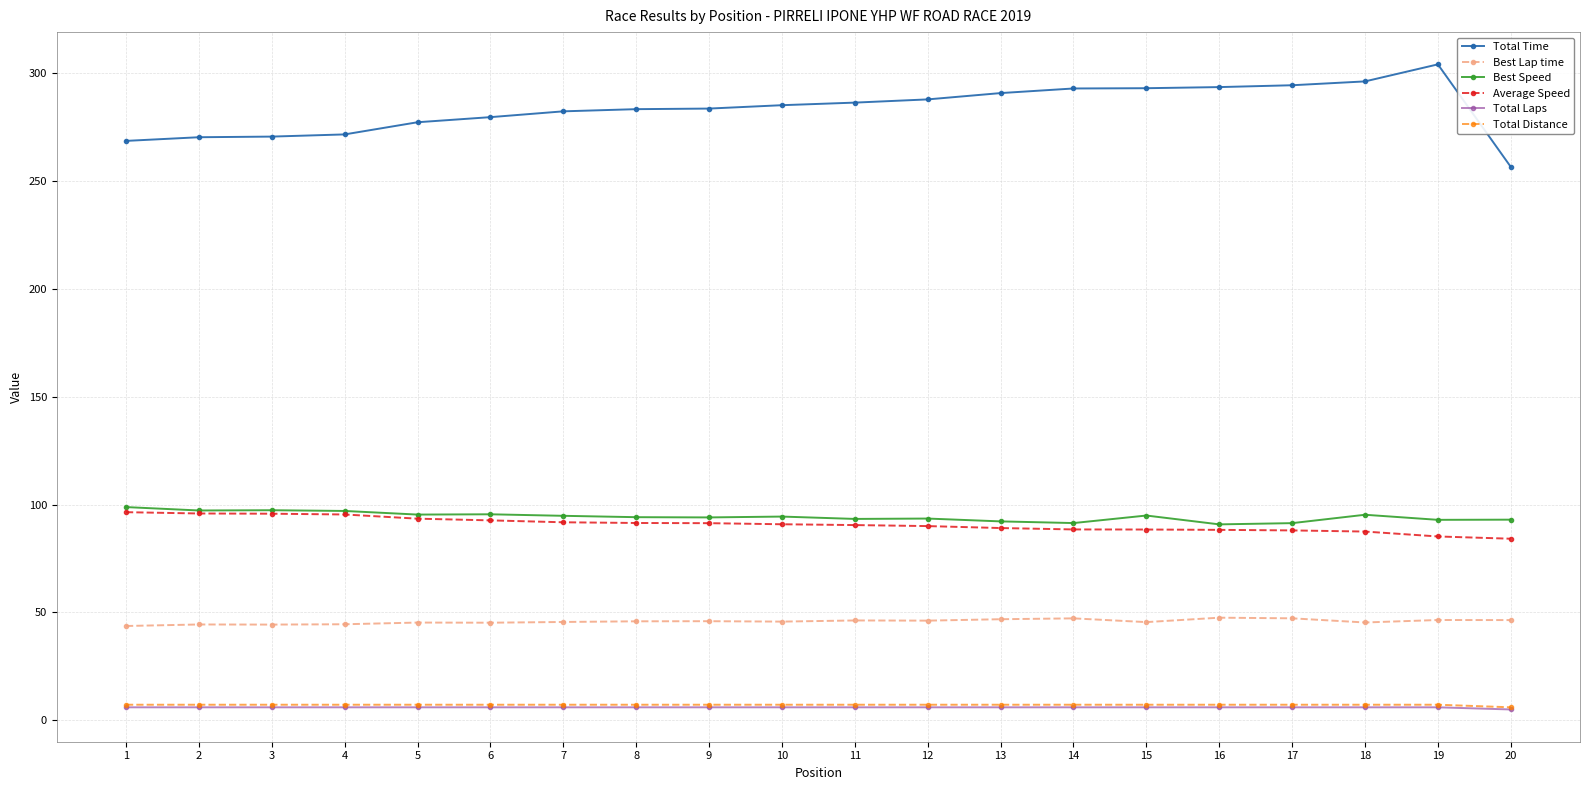

Between 13 and 20, which series saw the biggest shift?

Total Time